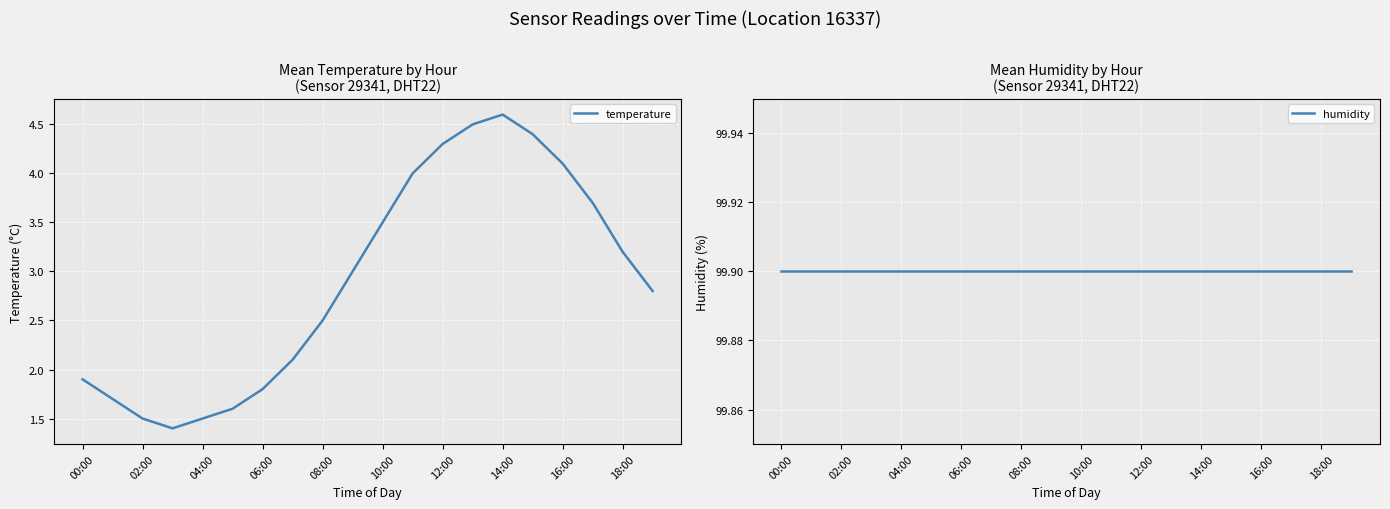

True or false: temperature has a value of 0.9 at 12:00.

False